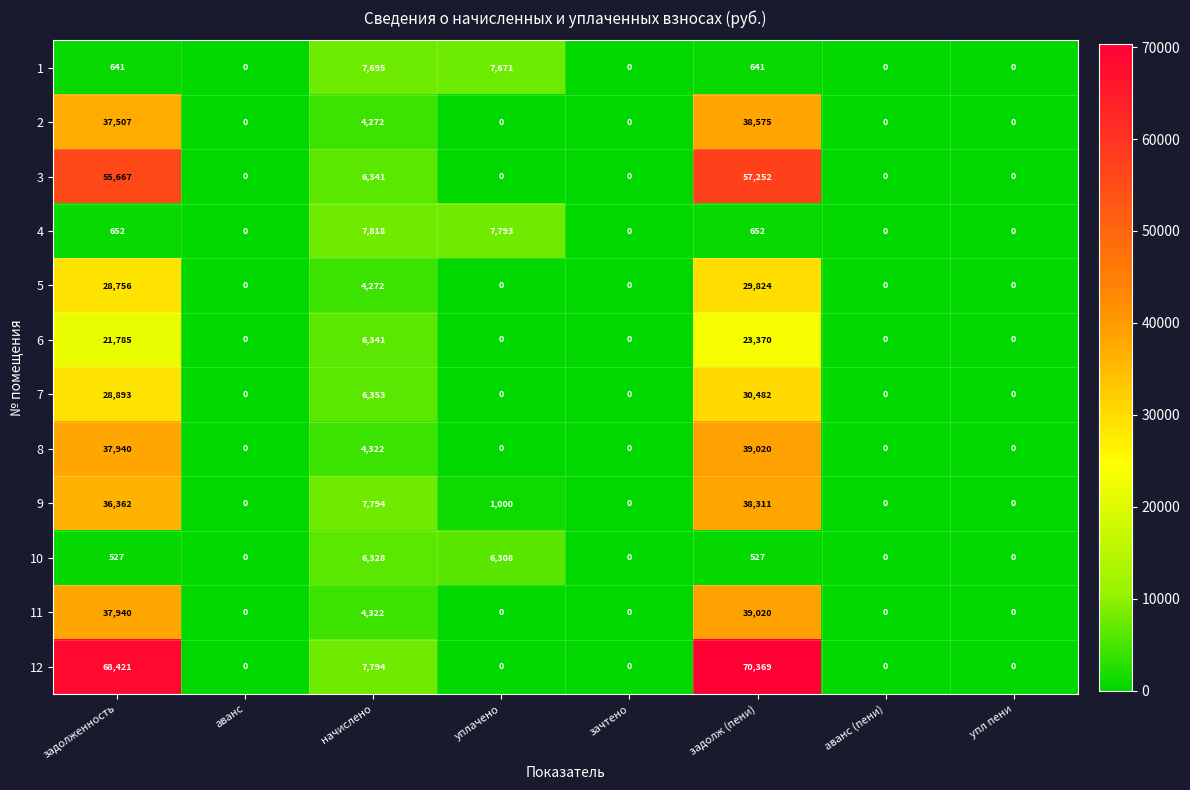

What is the difference between the maximum and minimum values in the 12 series?

70369